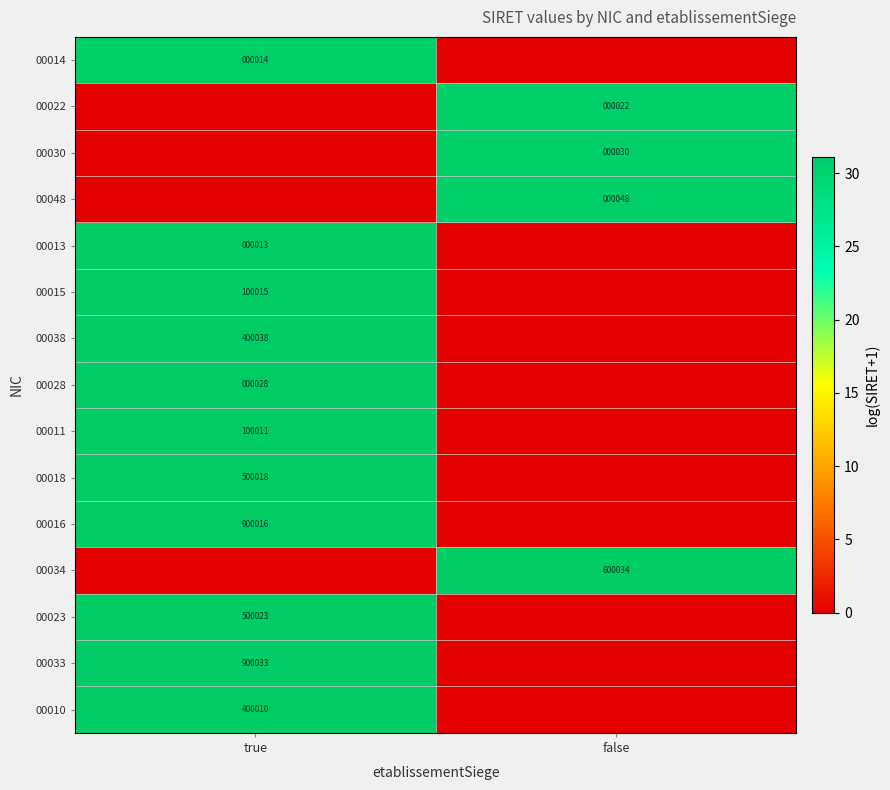

True or false: 00028 has a value of 16 at true.

False